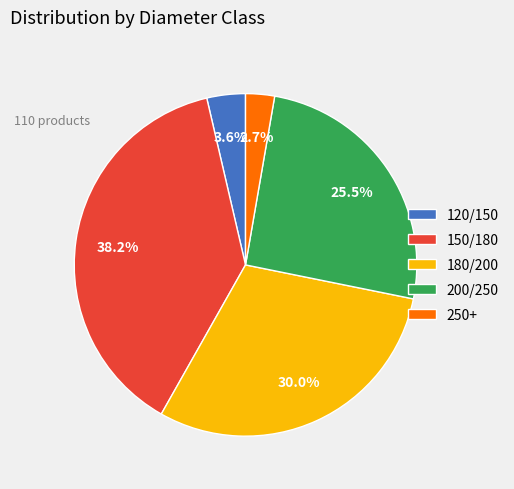

Does any single category account for the majority?

No